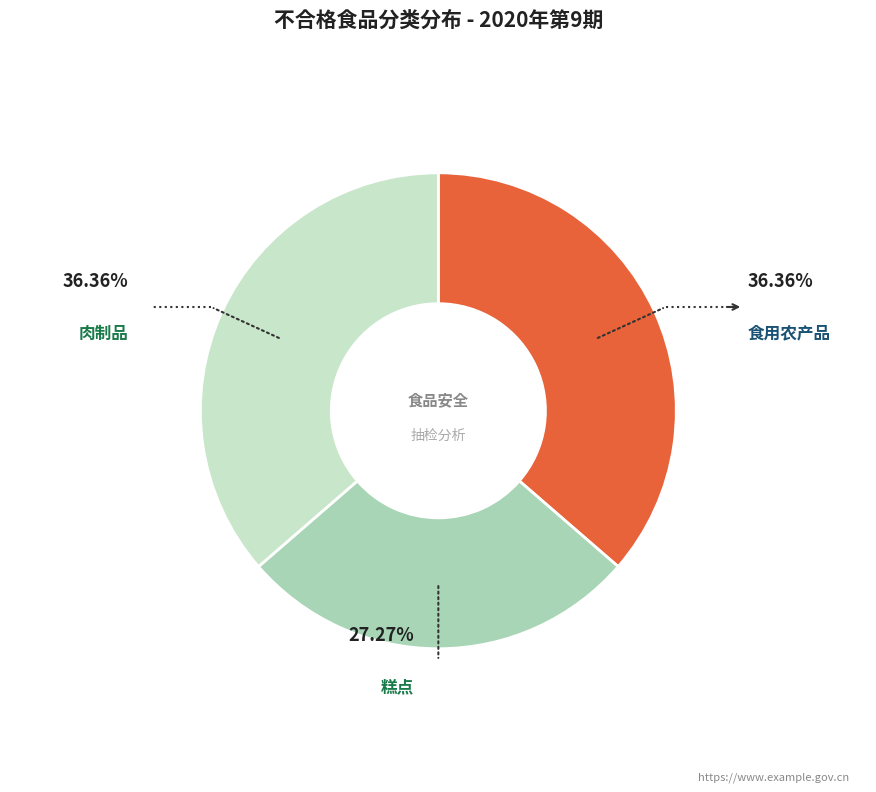

Is there any slice that represents more than half of the pie?

No